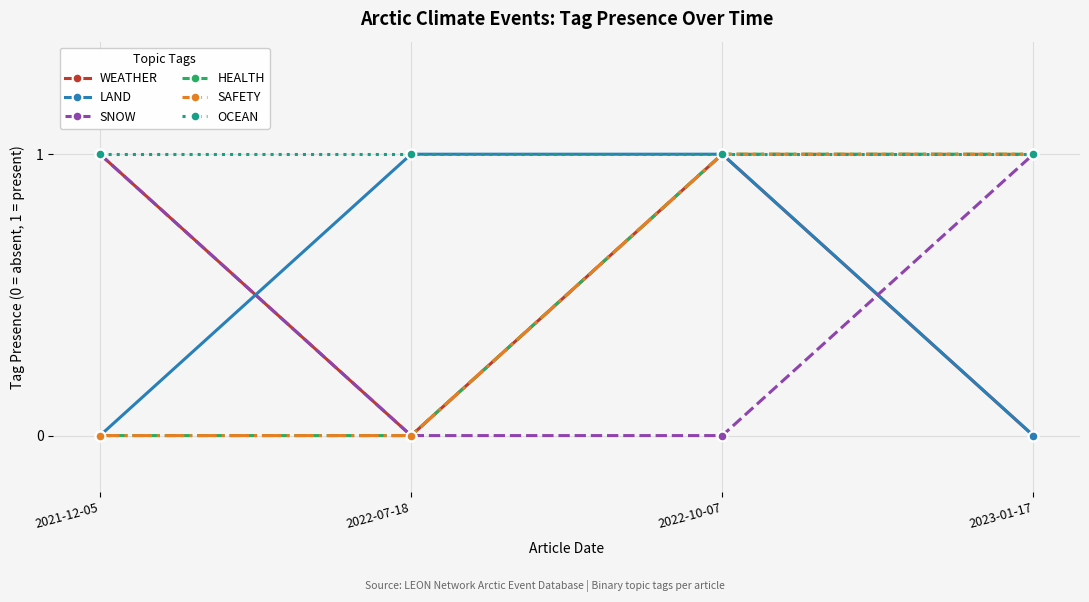

True or false: WEATHER has a value of -1 at 2022-07-18.

False